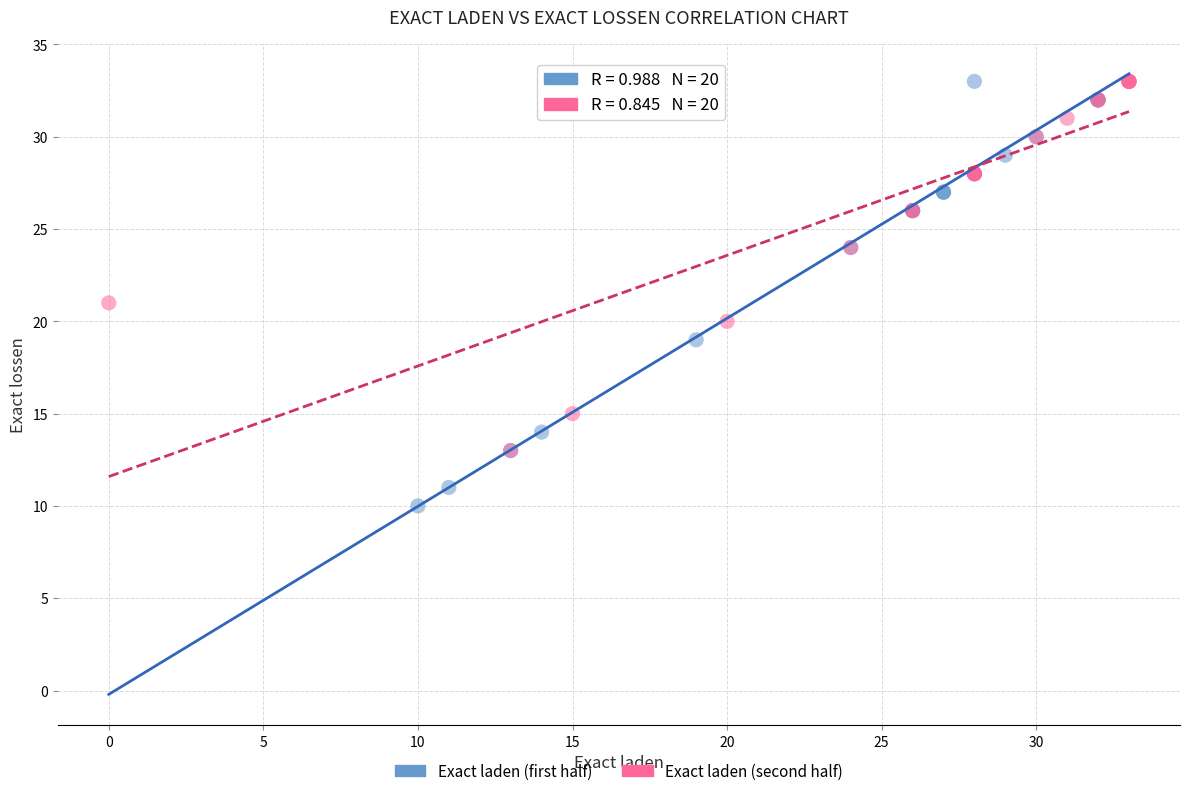

Which series contains the lowest Y value?

Exact laden (first half)